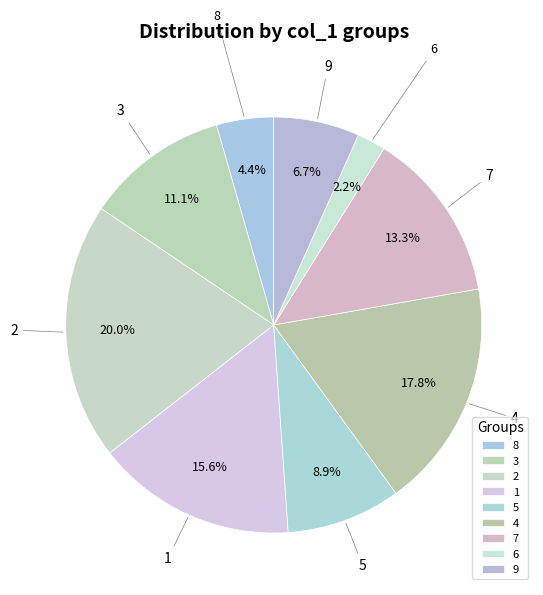

The 5 slice represents 17% of the pie. True or false?

False